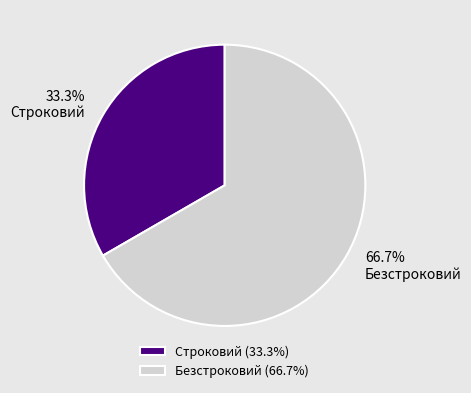

Is the sum of Безстроковий and Строковий greater than half?

Yes